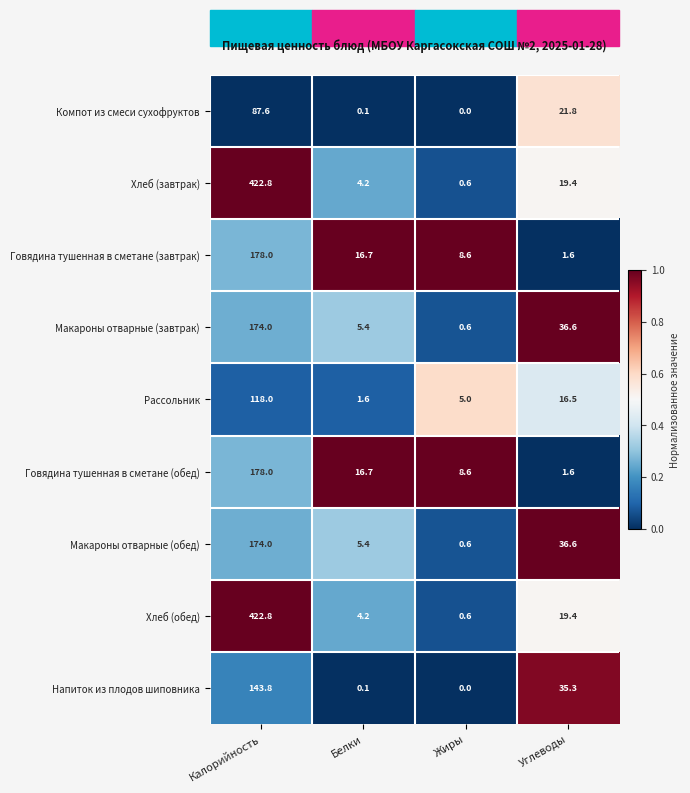

Read the Рассольник value at Жиры.

5.0